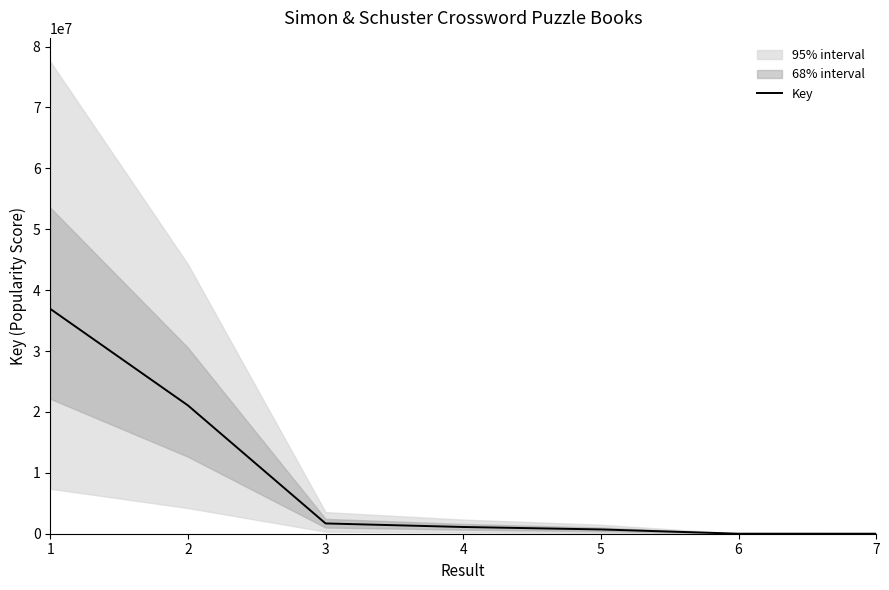

Count the number of values greater than 1105896.

3